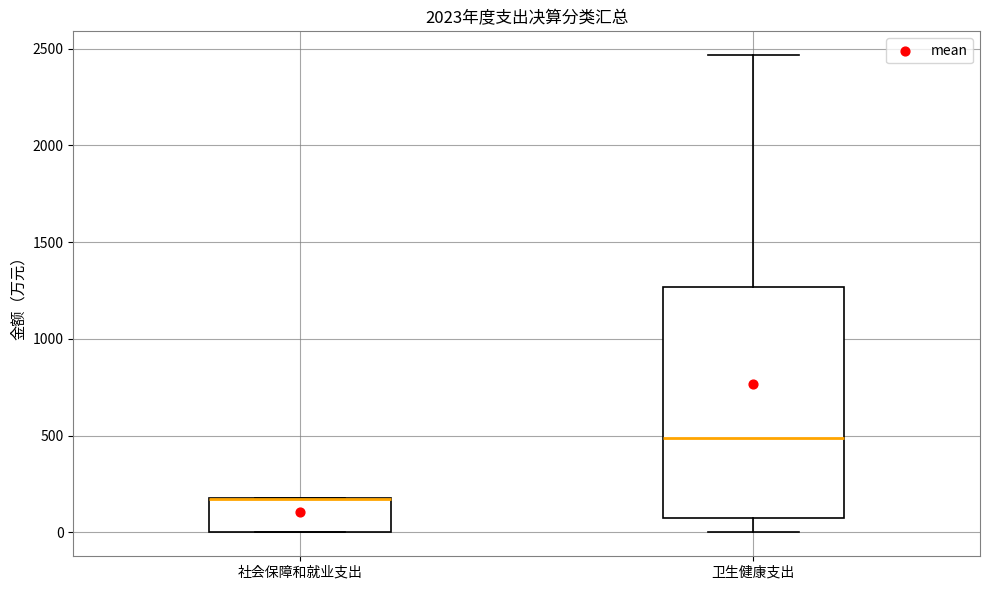

Reading left to right, transcribe this box plot: for each box, give where its median line is, the range the box spans, and where its two whiskers end, as read against the y-axis. The values are not printed on the chart, so give them approximately, as read against the axis.

社会保障和就业支出: median 150 (drawn on the box's upper edge), box 0 to 200, whiskers 0 to 200
卫生健康支出: median 500, box 50 to 1250, whiskers 0 to 2450